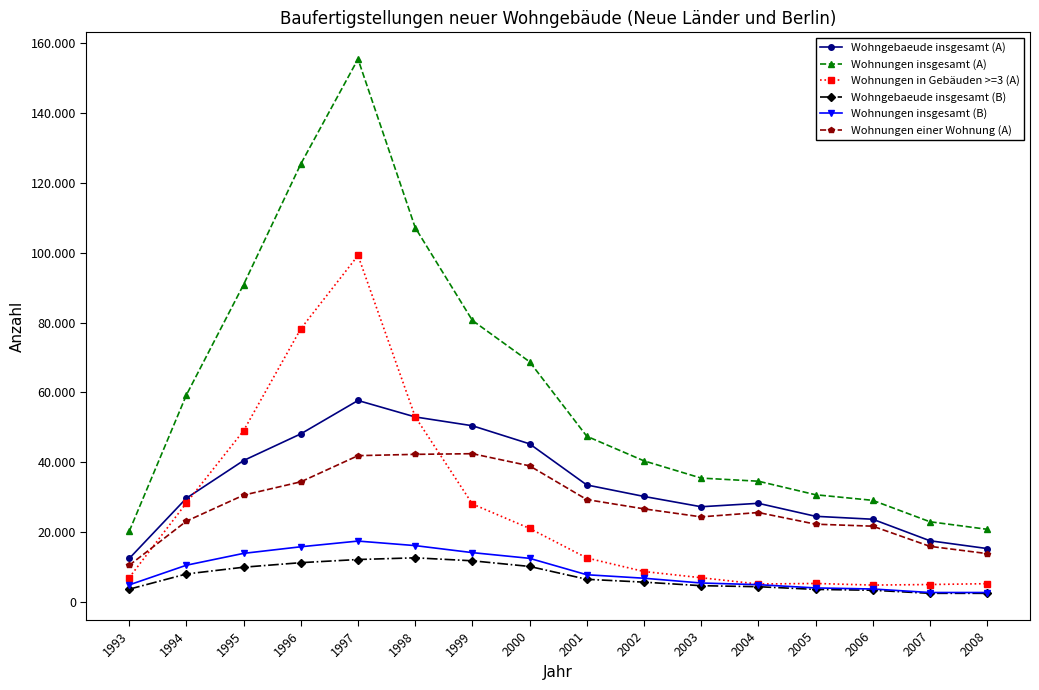

Does the chart have visible grid lines?

No